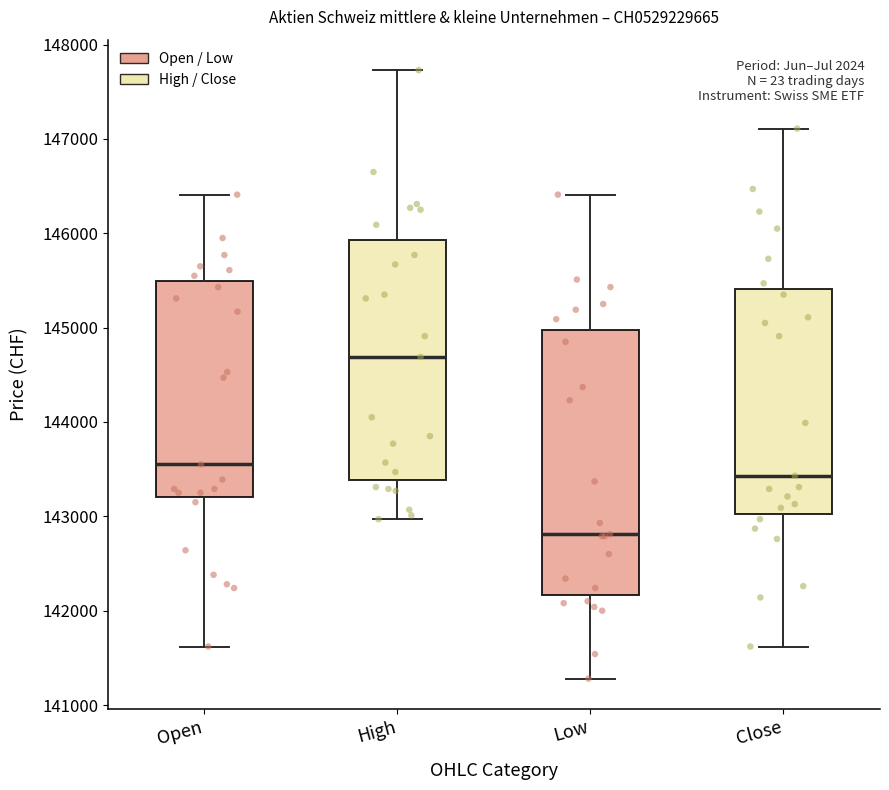

Which box has the highest median line?

High